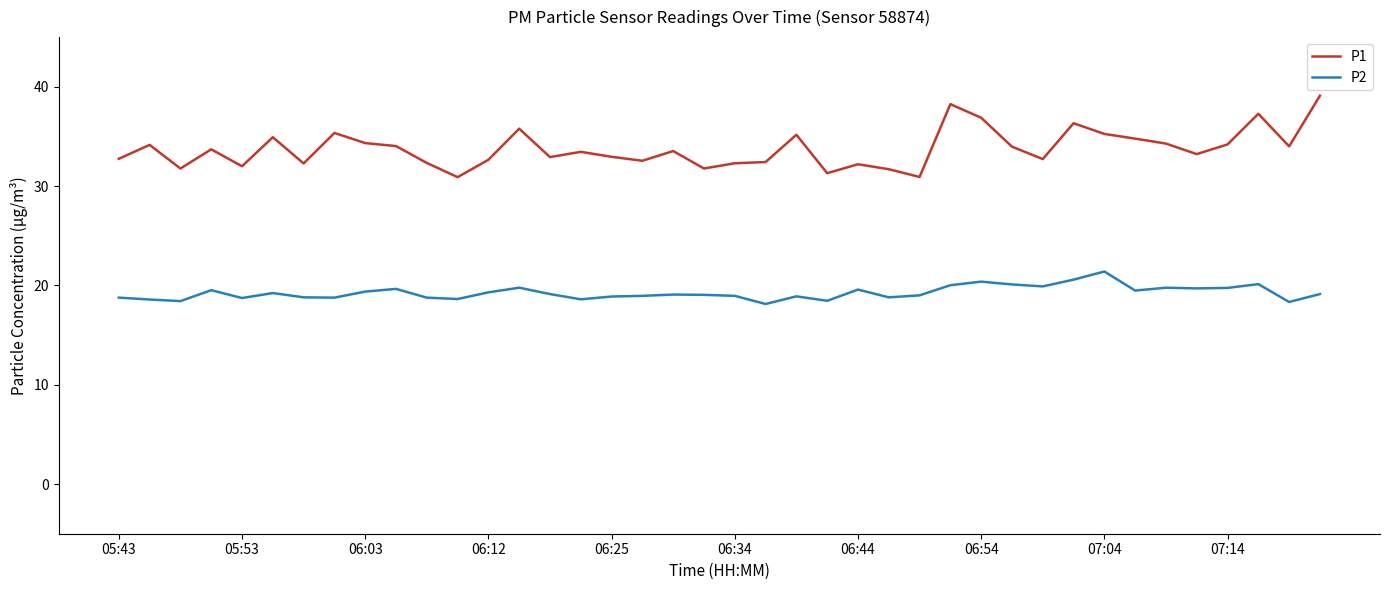

Which series has the largest total across all categories?

P1